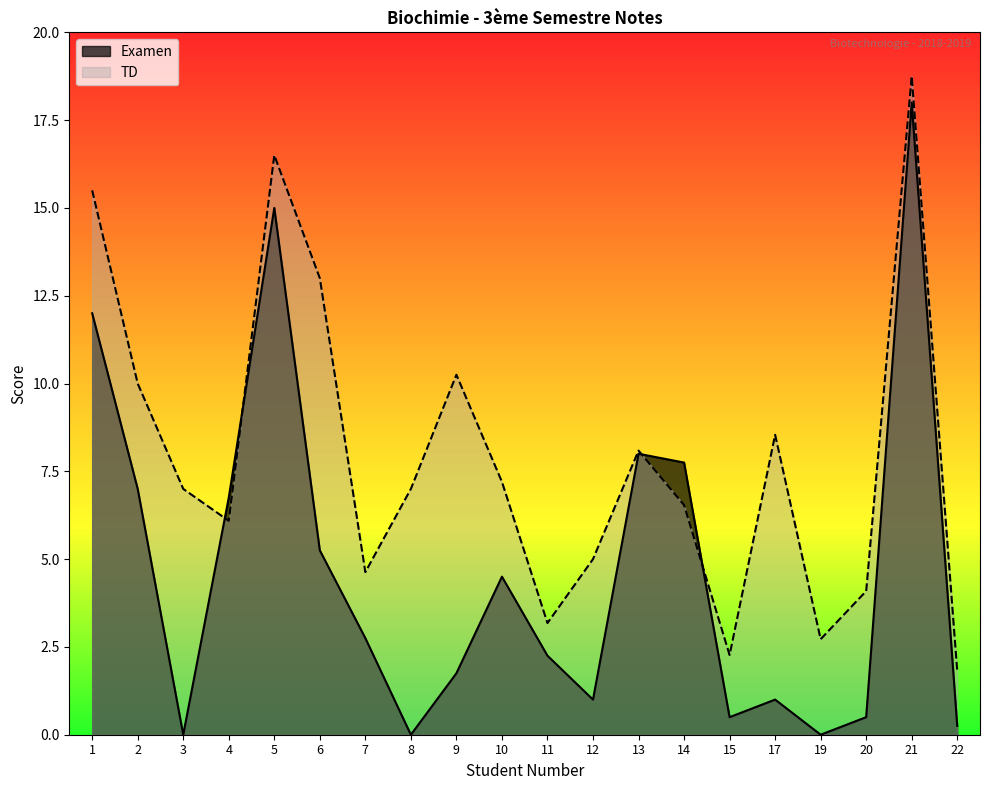

How many values in the Examen series exceed 2?

11